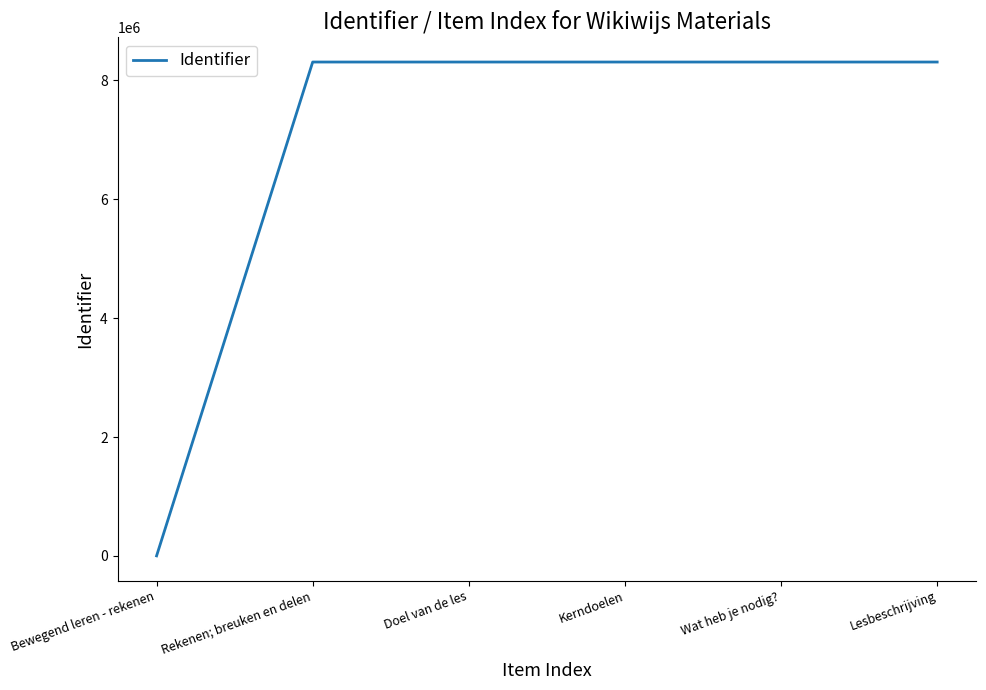

Is this an area chart (filled region under the line)?

No